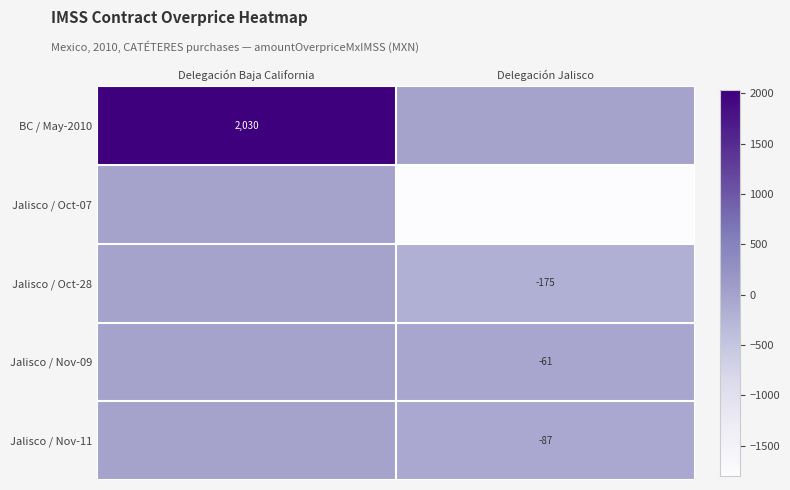

The value of Jalisco / Oct-07 at Delegación Jalisco is -2458. True or false?

False